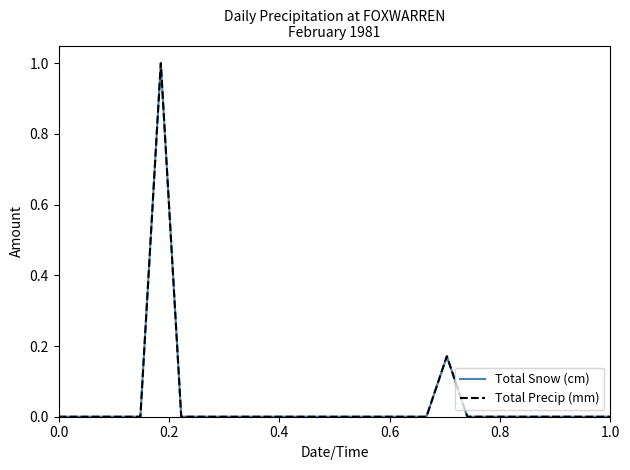

Does the chart have visible grid lines?

No